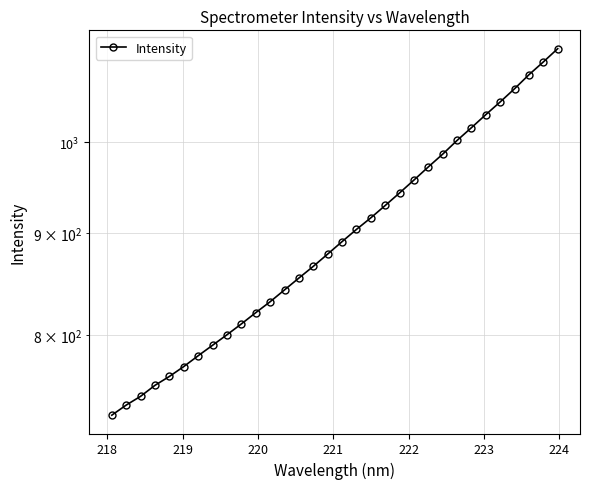

How many lines are shown in the chart?

1